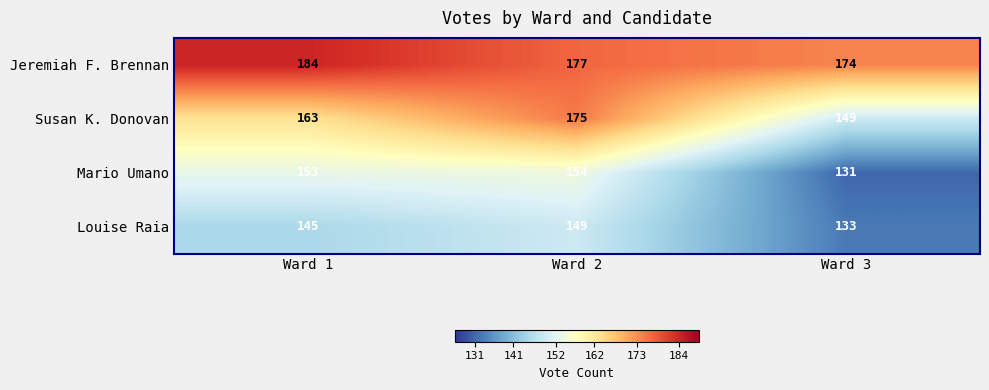

Which series has the largest total across all categories?

Jeremiah F. Brennan